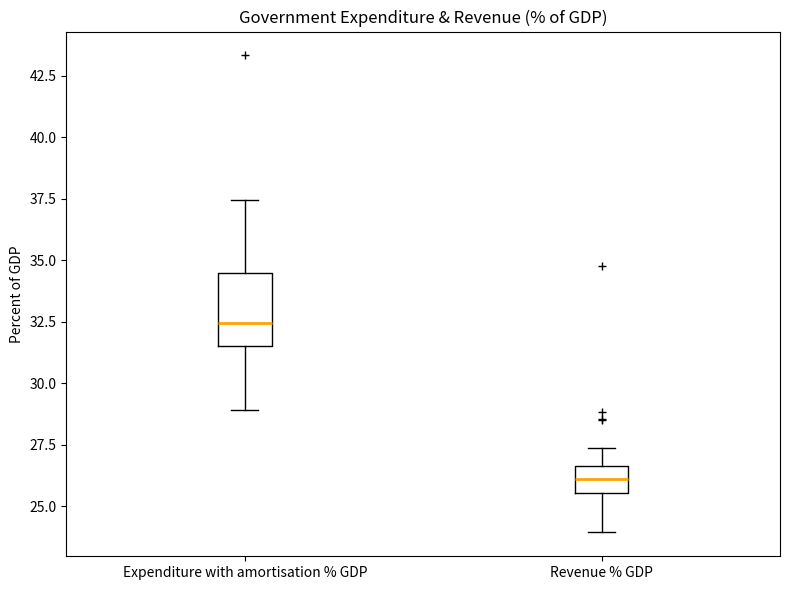

Which box's median line is the lowest?

Revenue % GDP